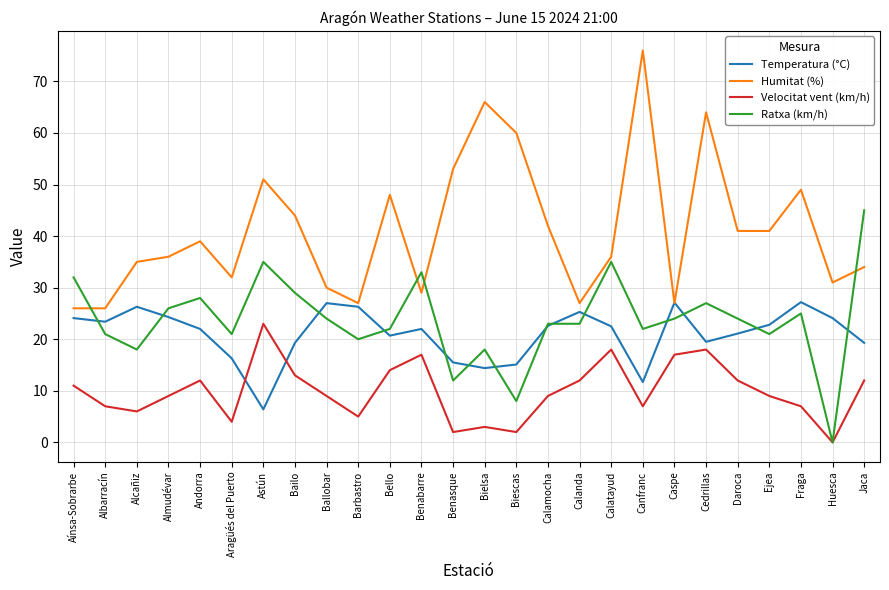

What is the sum of all Velocitat vent (km/h) values?

258.0